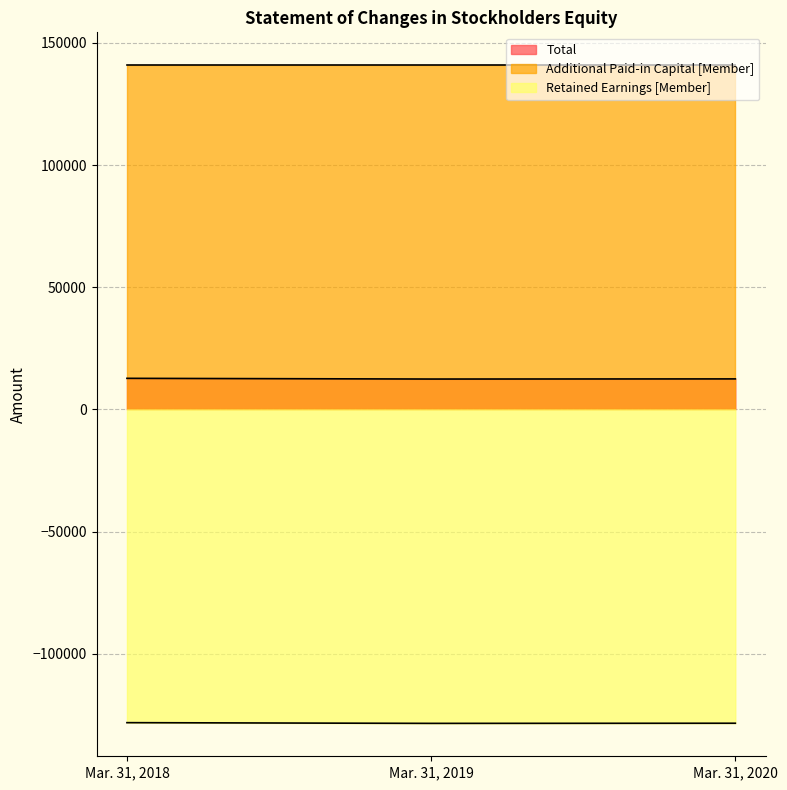

Does the chart have visible grid lines?

Yes